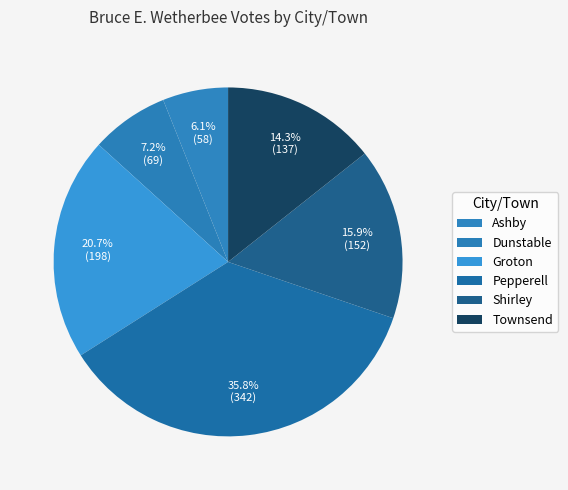

To the nearest percent, what is the difference between the Dunstable and Pepperell slice percentages?

29%